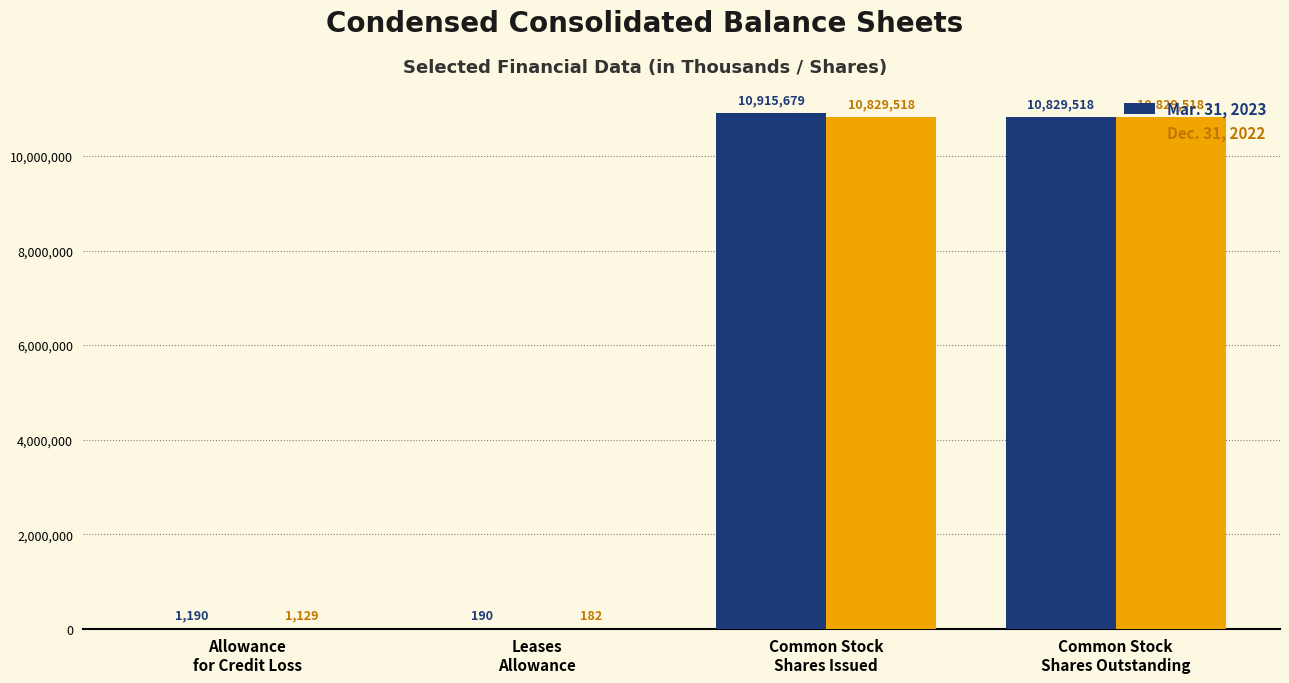

The value of Mar. 31, 2023 at Common Stock
Shares Outstanding is 10829518. True or false?

True